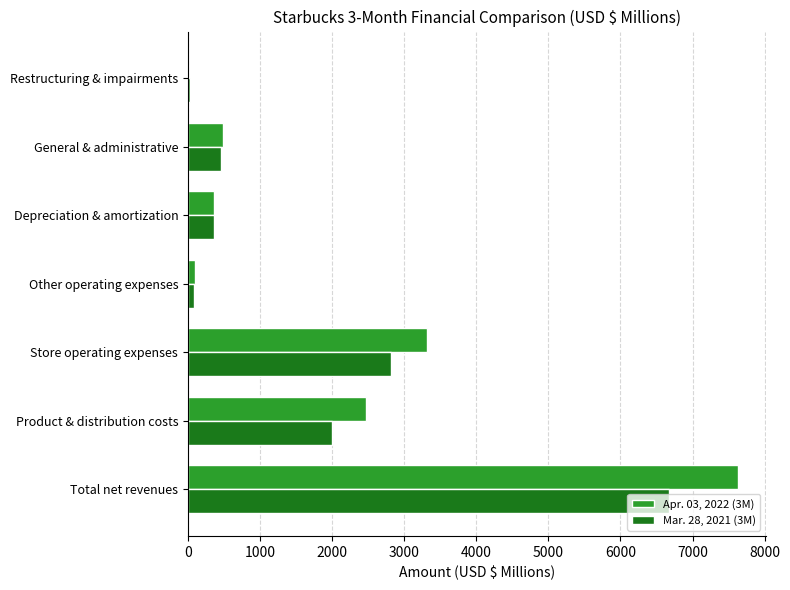

What is the sum of the Apr. 03, 2022 (3M) values at Store operating expenses and Depreciation & amortization?

3682.4